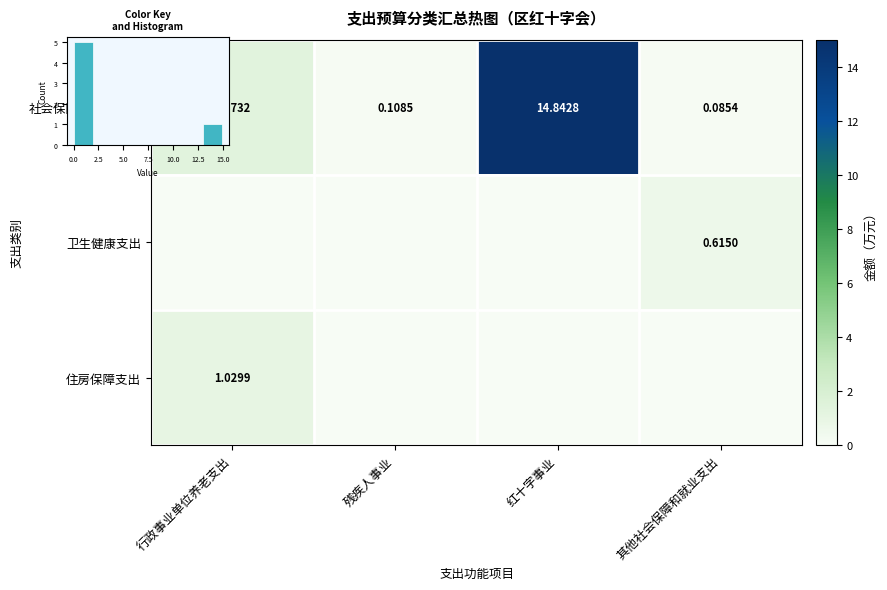

At how many categories does at least one series exceed 5?

1